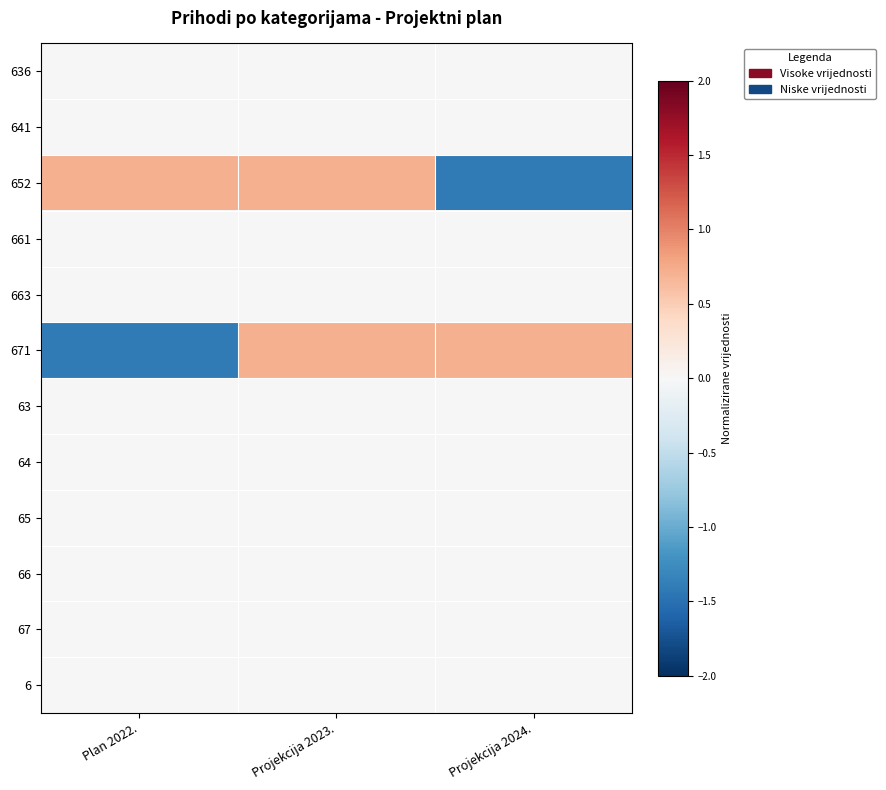

Between Projekcija 2024. and Projekcija 2023., which is larger?

Projekcija 2024.